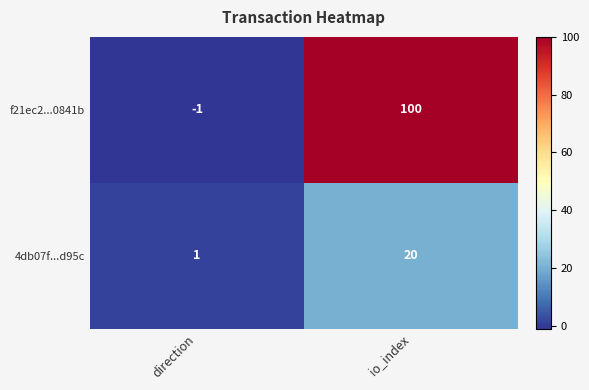

What is the total value across all series at io_index?

120